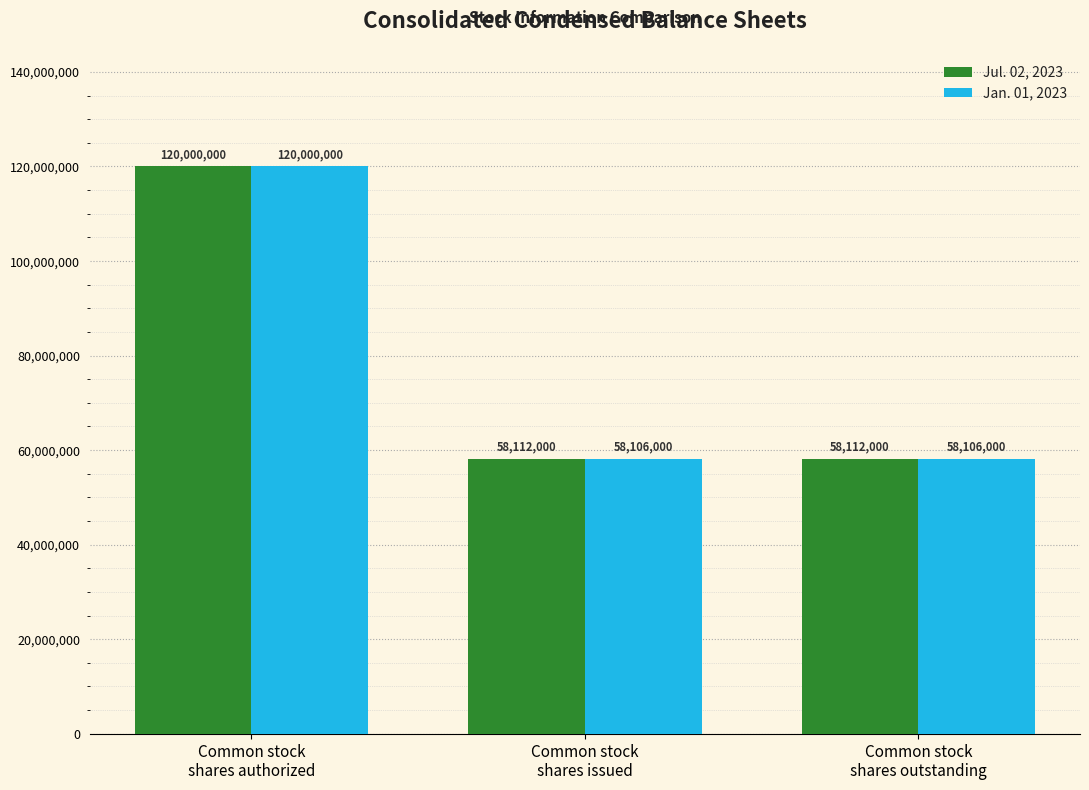

Read the Jan. 01, 2023 value at Common stock
shares authorized, to the nearest 10.

120000000